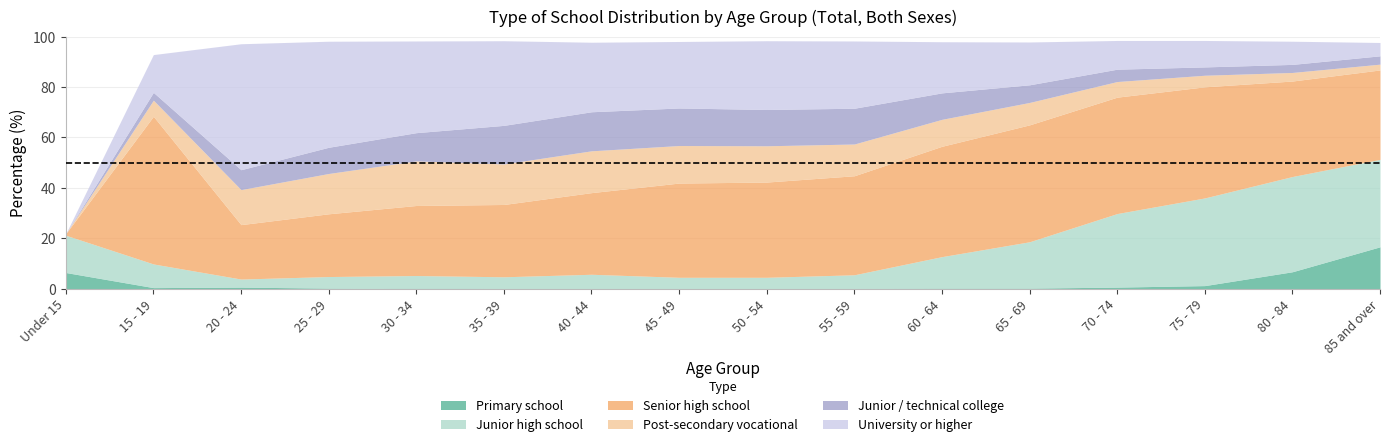

What is the average value of the Post-secondary vocational series?

10.3